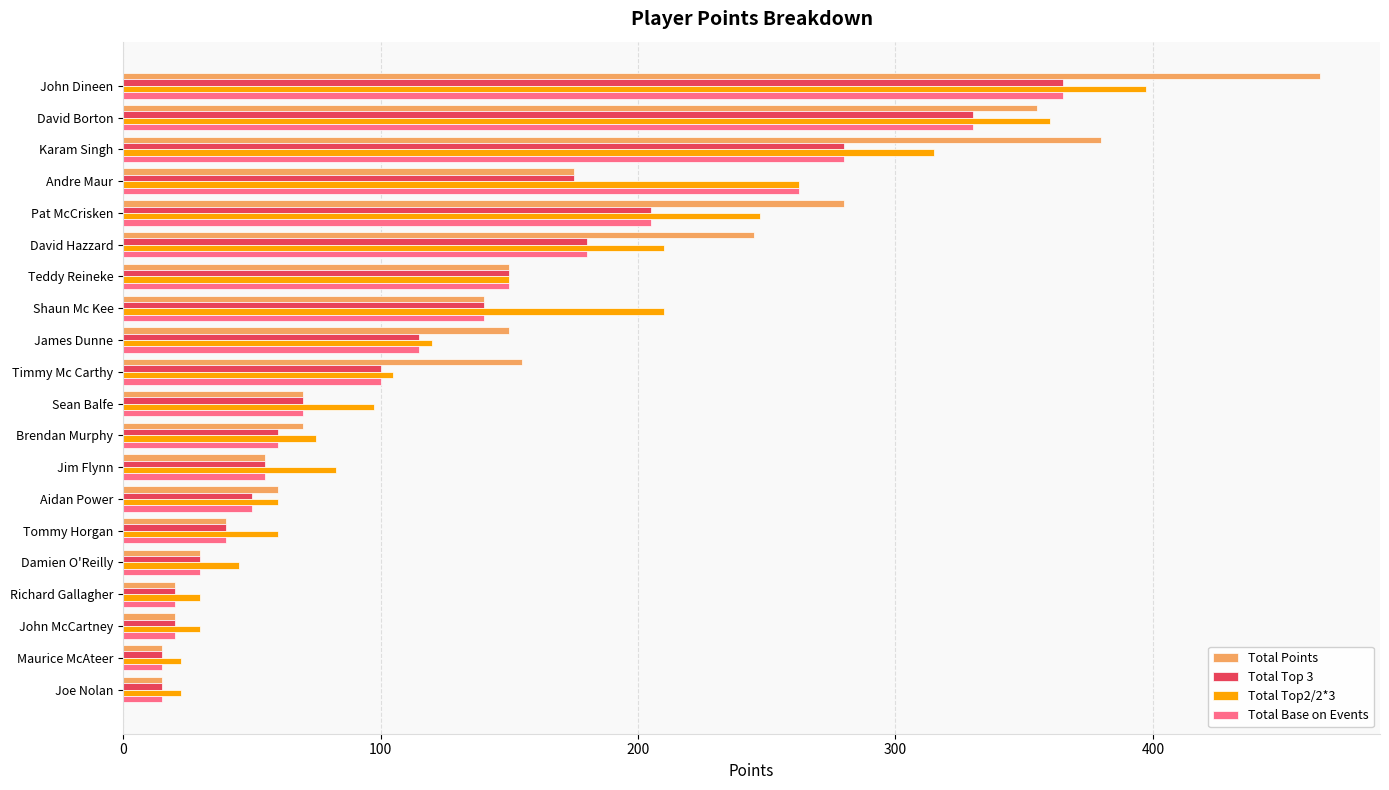

What is the difference between the second highest and second lowest values in the Total Base on Events series?

315.0